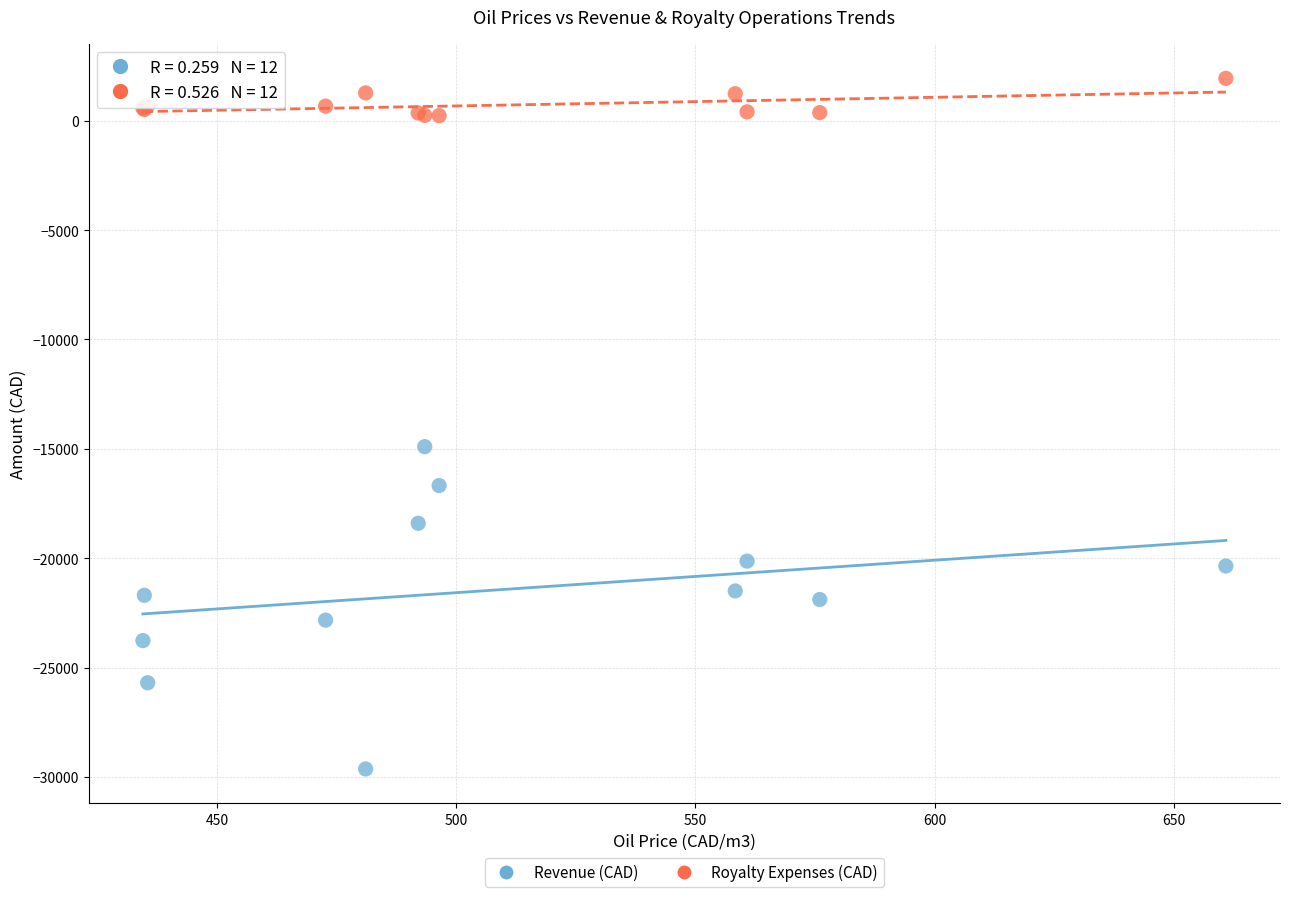

Across all series, what Y value is closest to -13849?

-14900.6